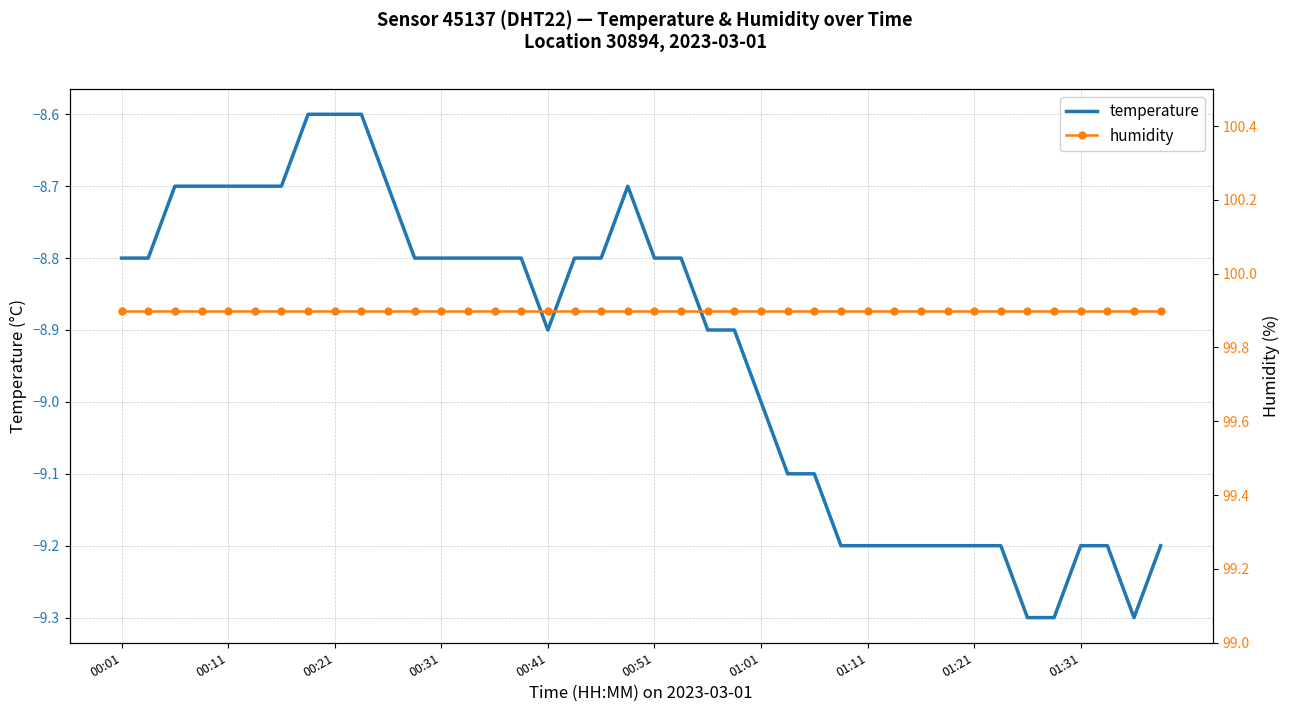

Which series has the largest total across all categories?

humidity